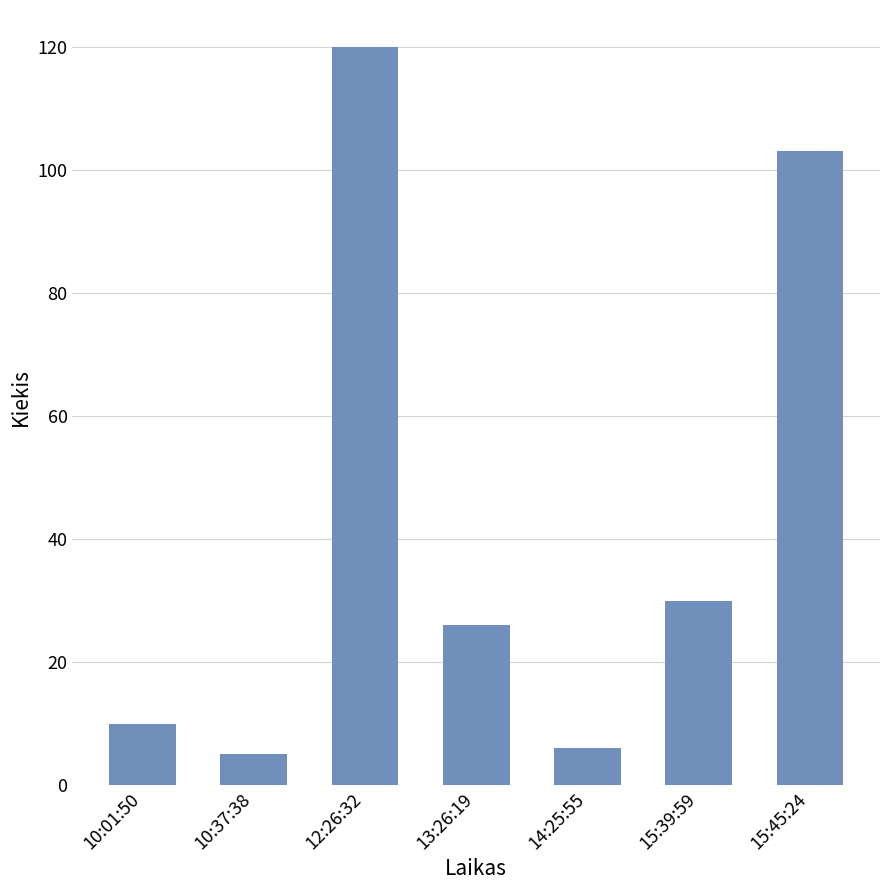

Reading right to left, extract all data points from this chart.

15:45:24=103	15:39:59=30	14:25:55=6	13:26:19=26	12:26:32=120	10:37:38=5	10:01:50=10